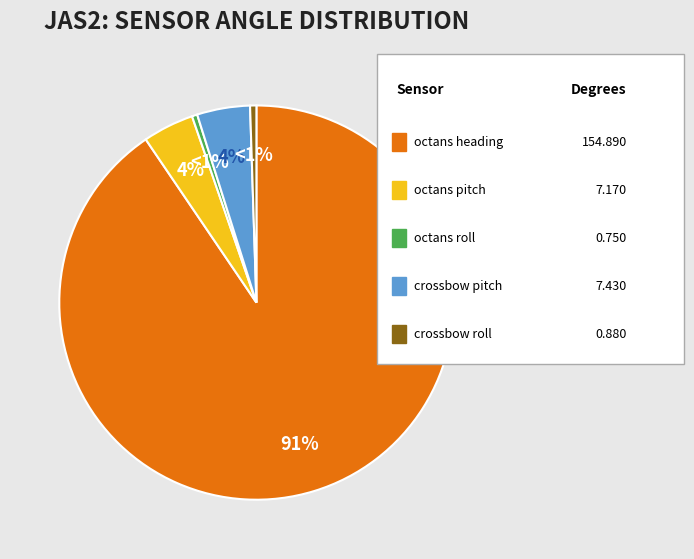

Does octans pitch account for over 50% of the chart?

No